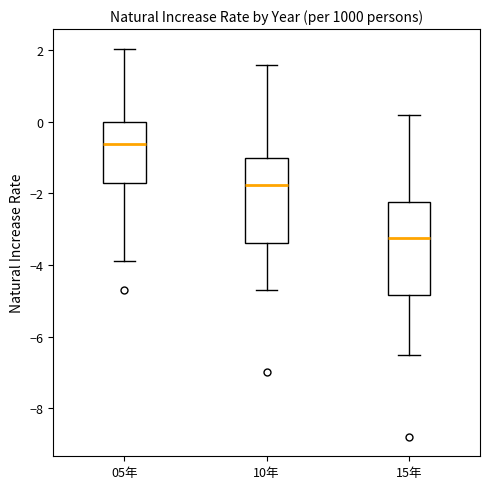

Which box is the tallest, from its lower edge to its upper edge?

15年